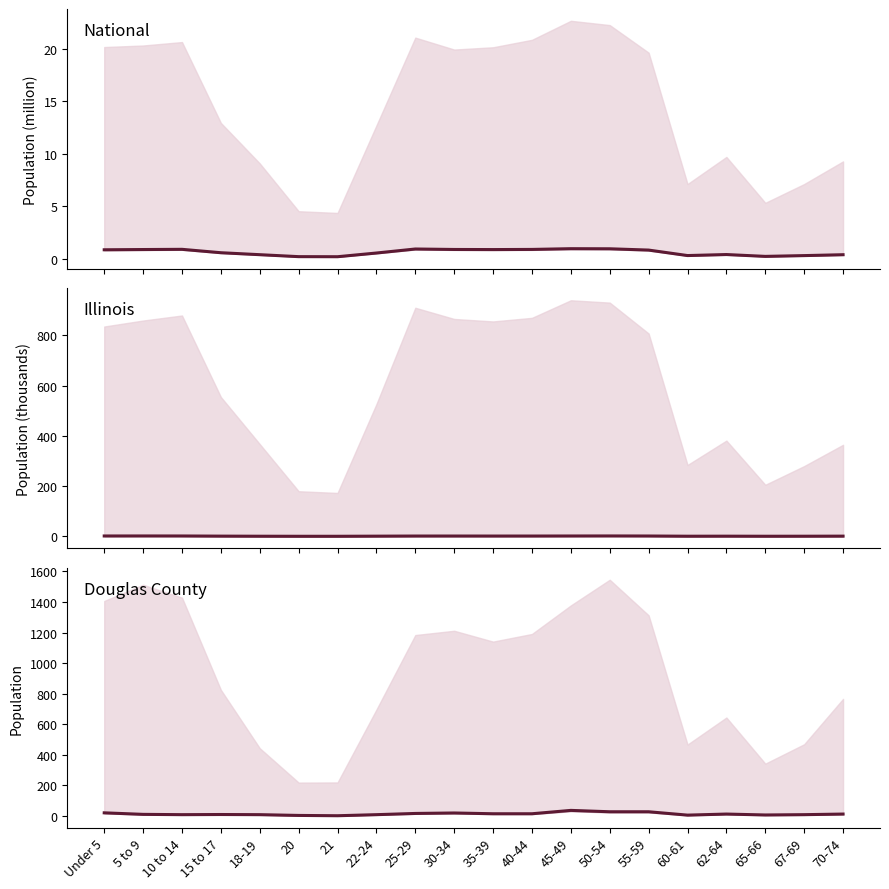

What is the sum of the Illinois values at 21 and 70-74?

0.5